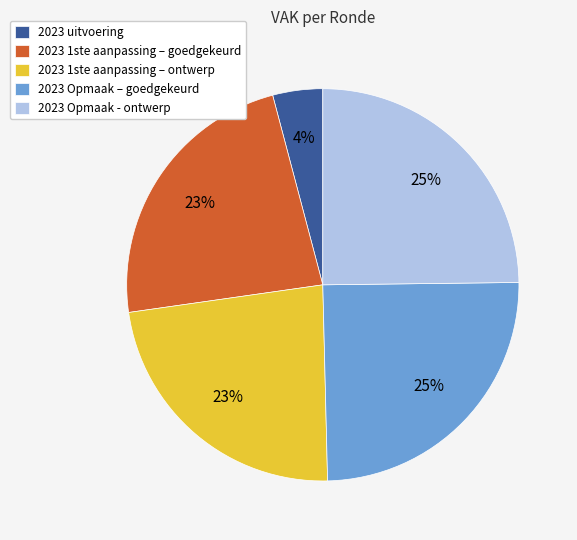

What percentage is the 2023 1ste aanpassing – goedgekeurd slice, to the nearest percent?

23%